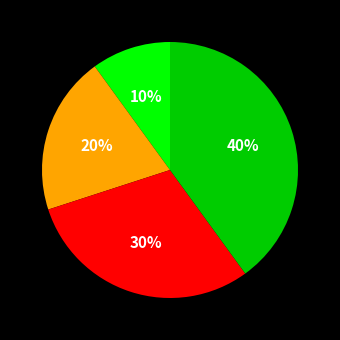

To the nearest percent, what is the difference between the largest and smallest slice percentages?

30%